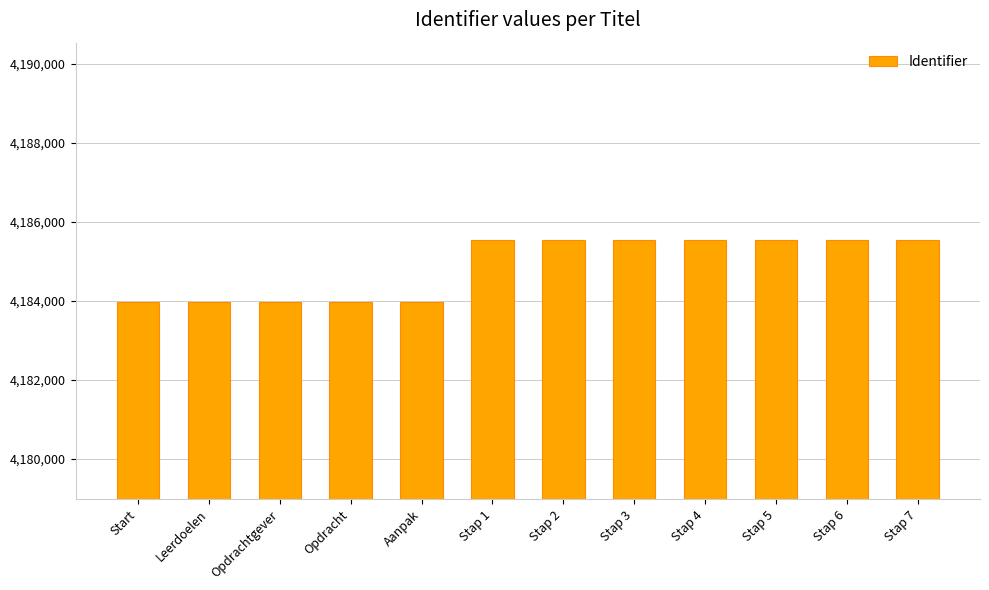

What is the change in value from Stap 1 to Stap 6?

+5